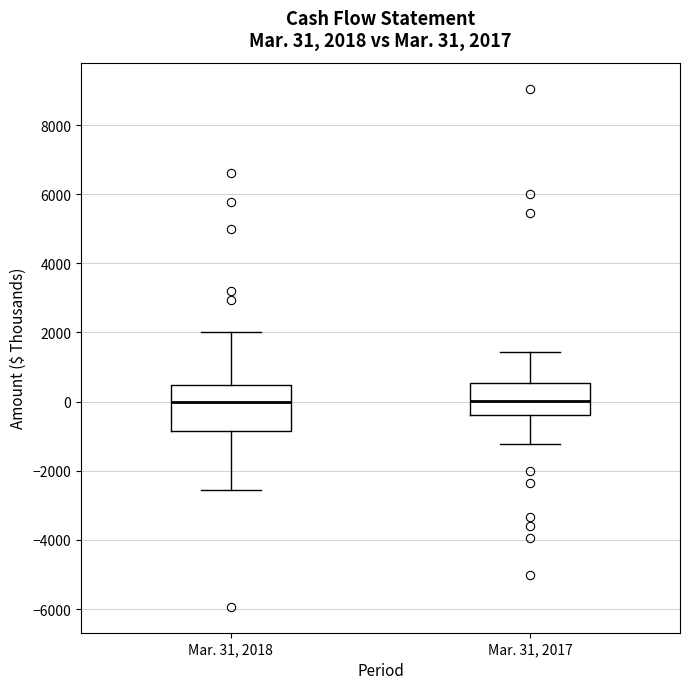

Which box is the tallest, from its lower edge to its upper edge?

Mar. 31, 2018